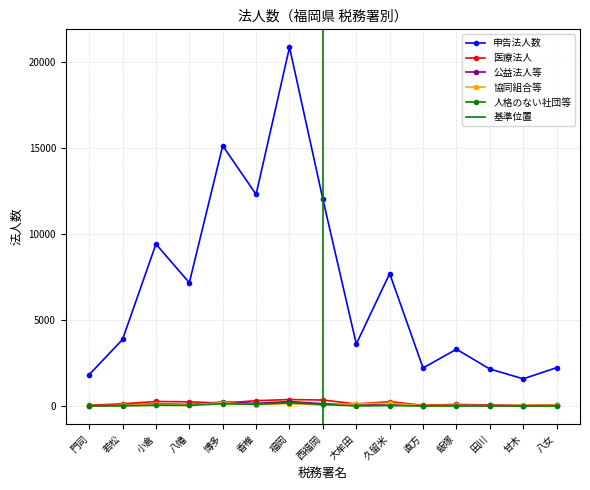

True or false: 公益法人等 has a value of 114 at 若松.

False